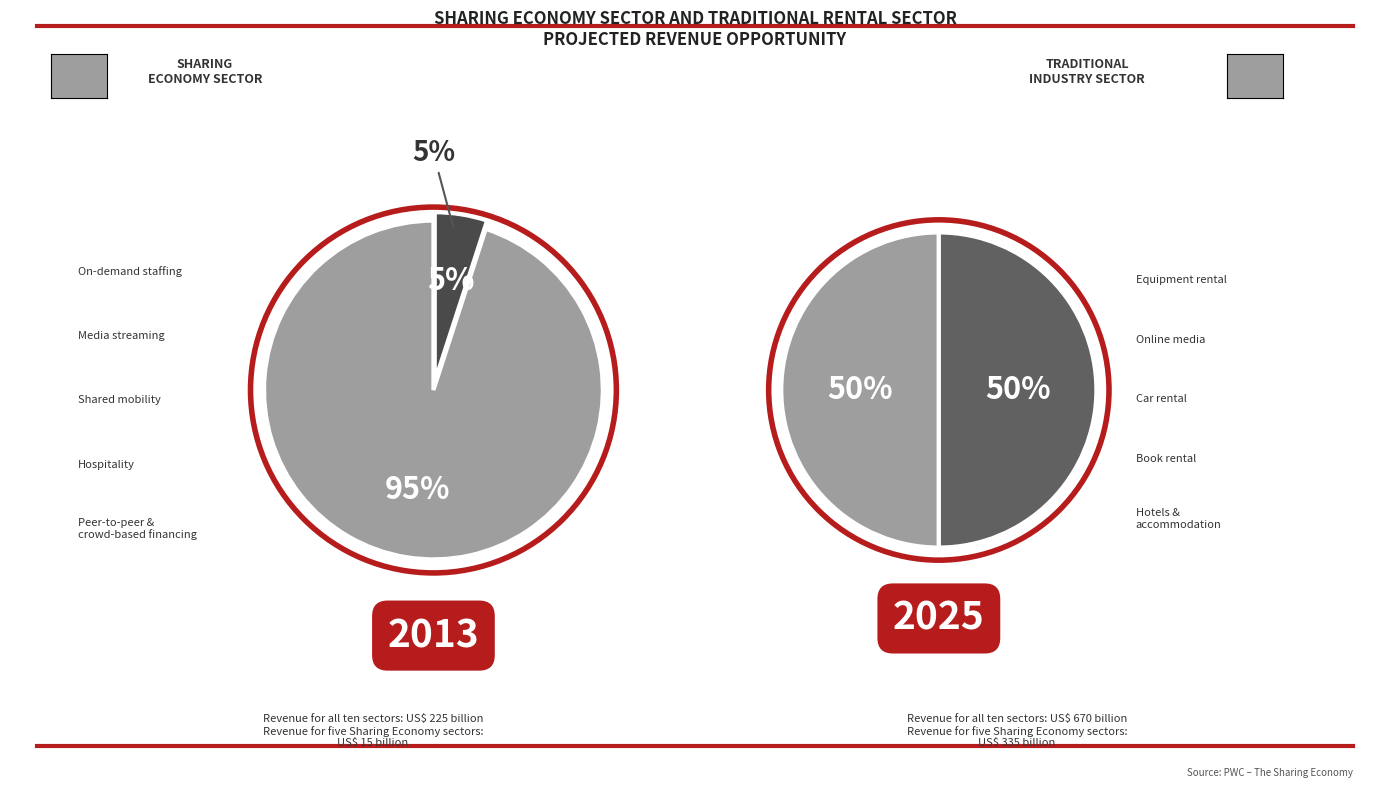

Is there any slice that represents more than half of the pie?

Yes